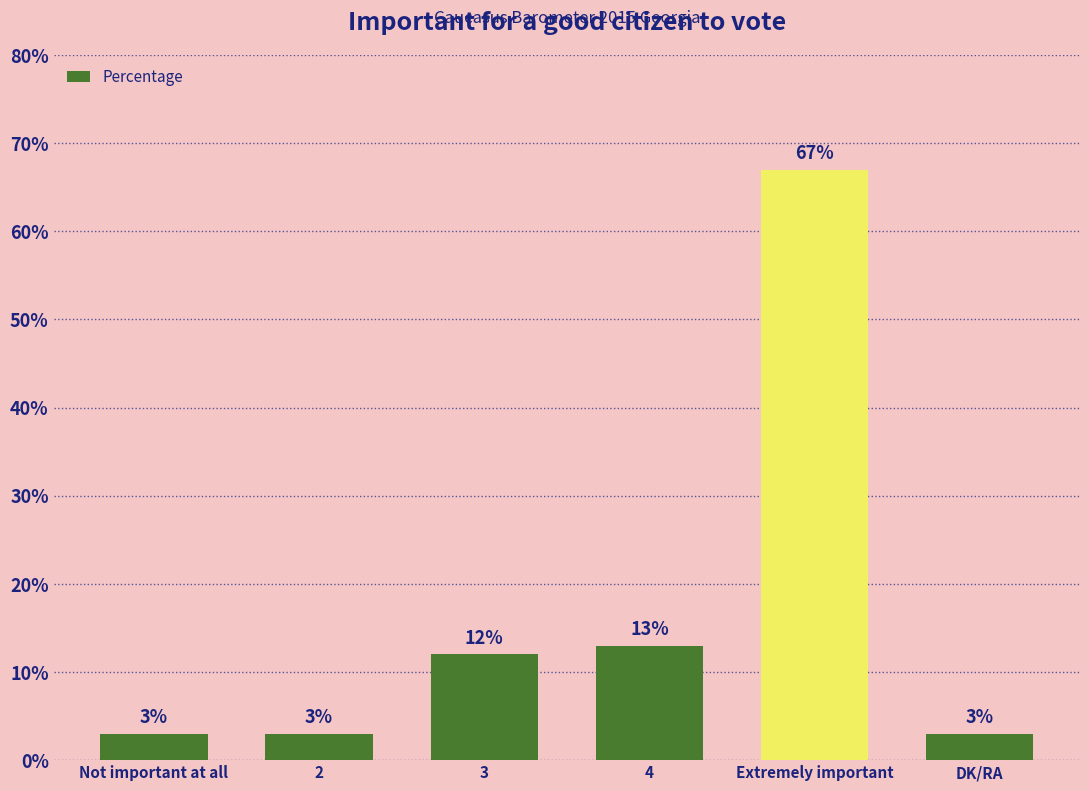

True or false: the data shows 45 at Extremely important.

False